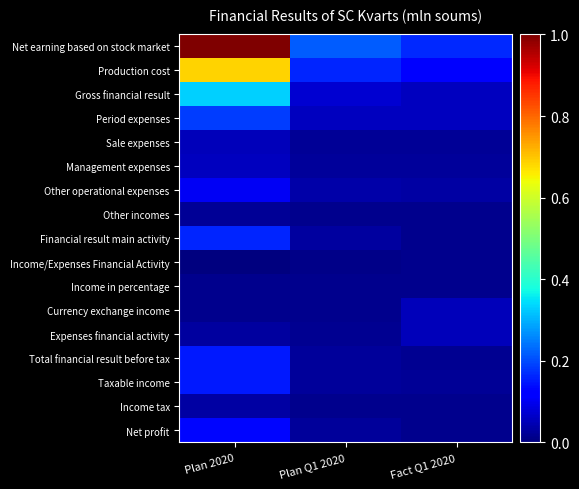

Rank the series by their maximum value, from highest to lowest.

Net earning based on stock market, Production cost, Gross financial result, Period expenses, Financial result main activity, Total financial result before tax, Taxable income, Net profit, Other operational expenses, Management expenses, Expenses financial activity, Currency exchange income, Sale expenses, Income tax, Other incomes, Income in percentage, Income/Expenses Financial Activity